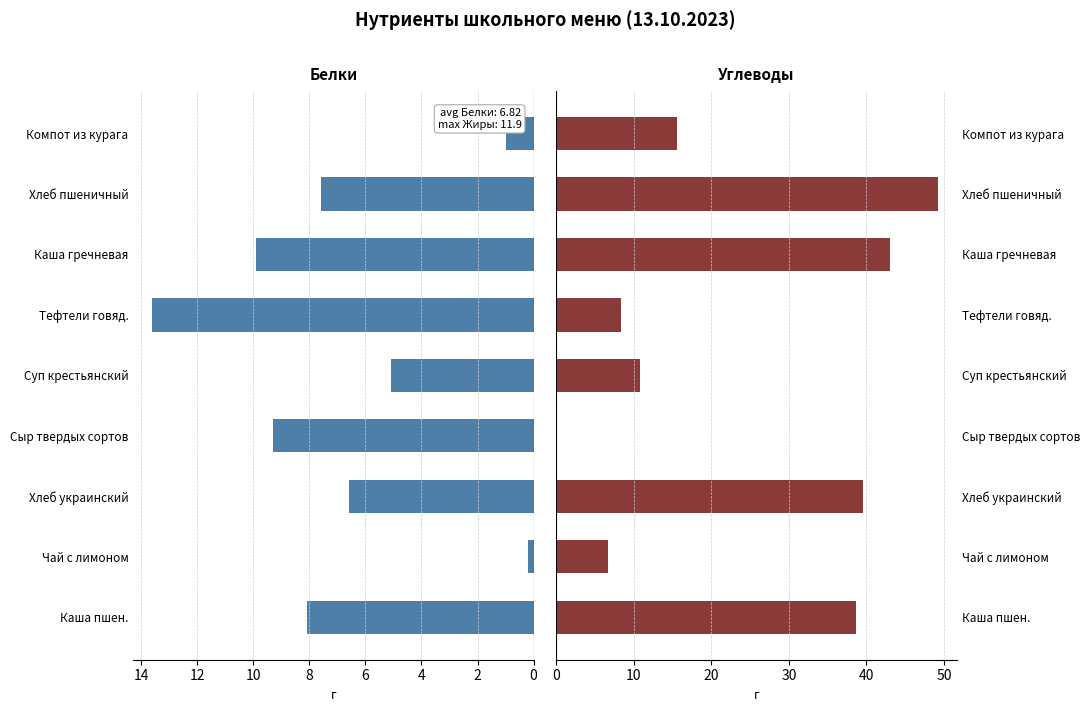

How many data points in Углеводы are above 15?

5